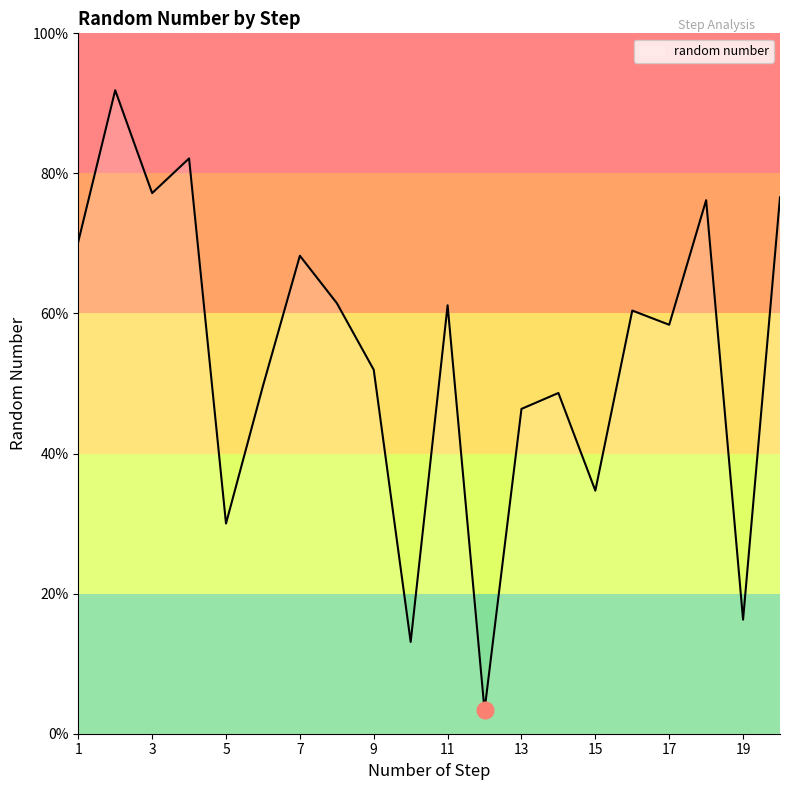

Is this an area chart (filled region under the line)?

No